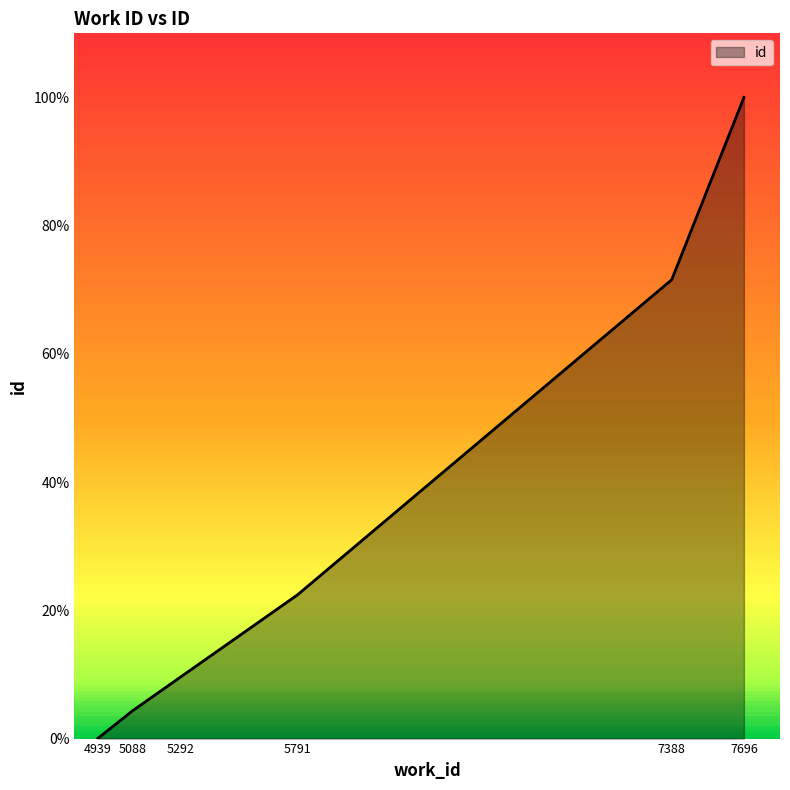

At which label is the value closest to 50?

7388